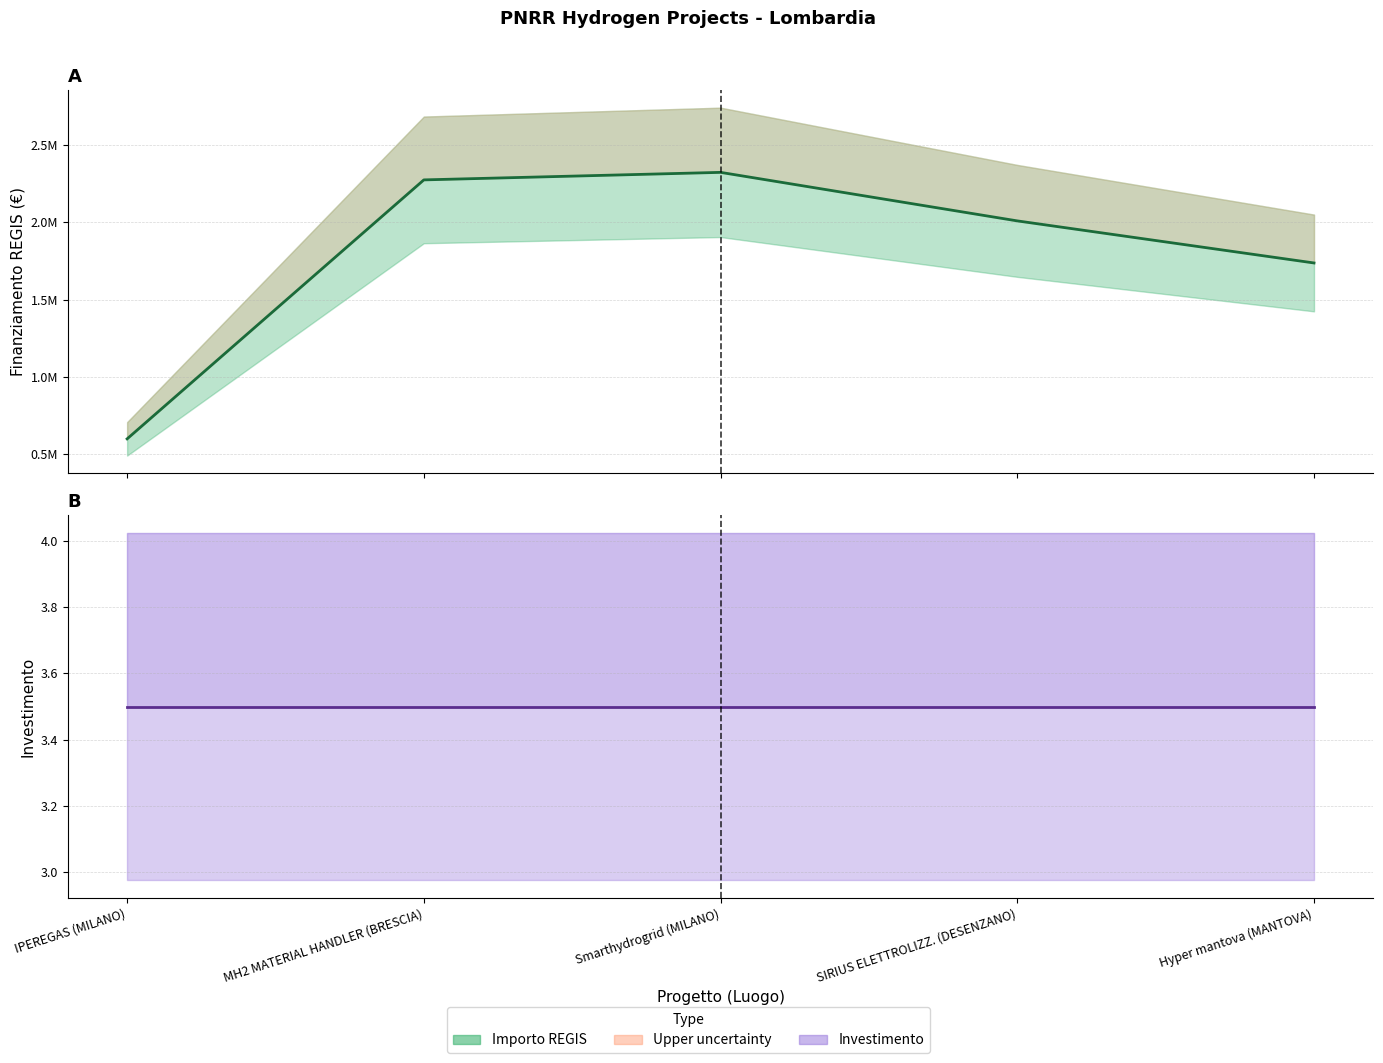

The INVESTIMENTO series shows 1.8 at MH2 MATERIAL HANDLER (BRESCIA). True or false?

False